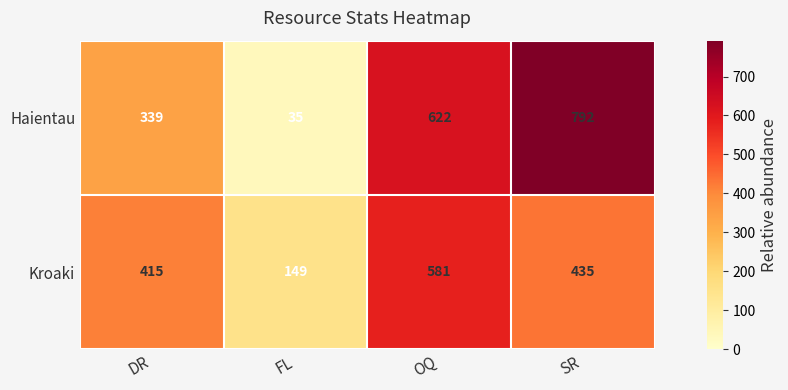

What is the minimum value shown in the chart?

35